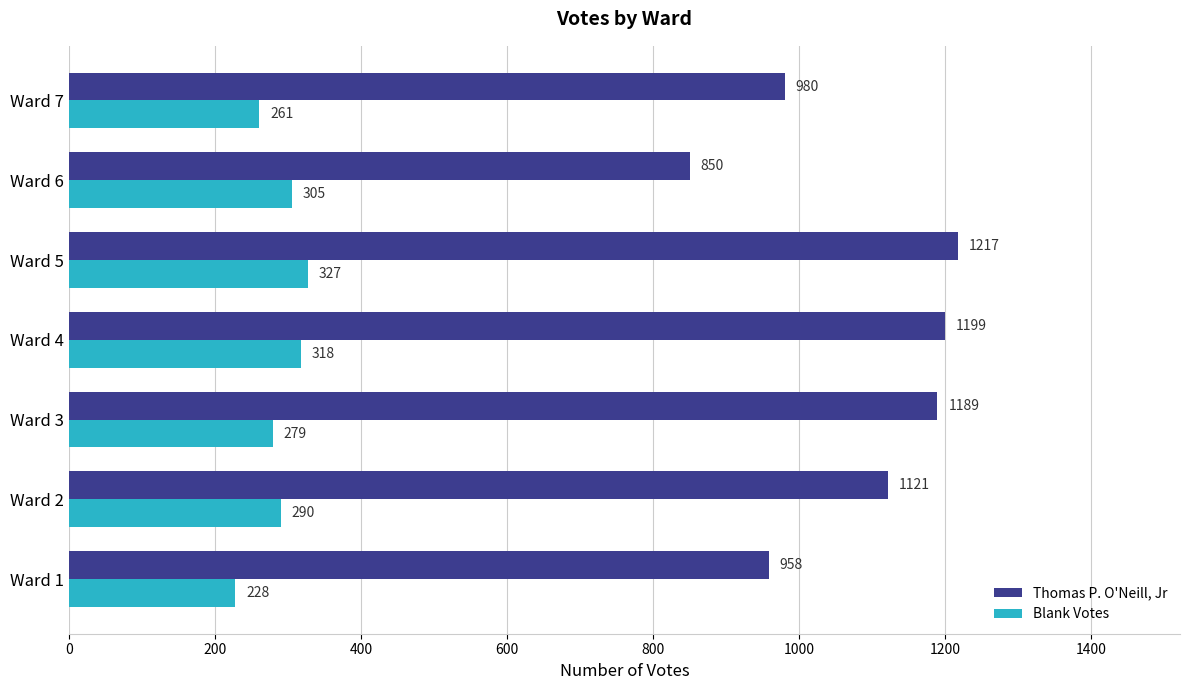

The Thomas P. O'Neill, Jr series shows 1684 at Ward 1. True or false?

False